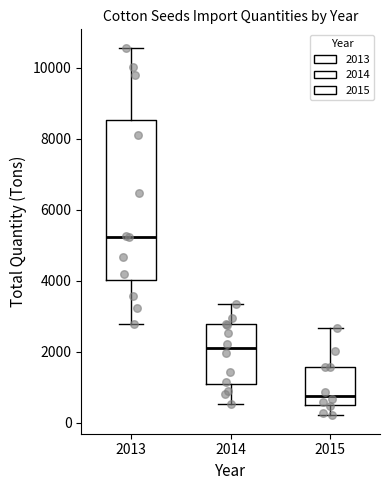

Which box's median line is the highest?

2013